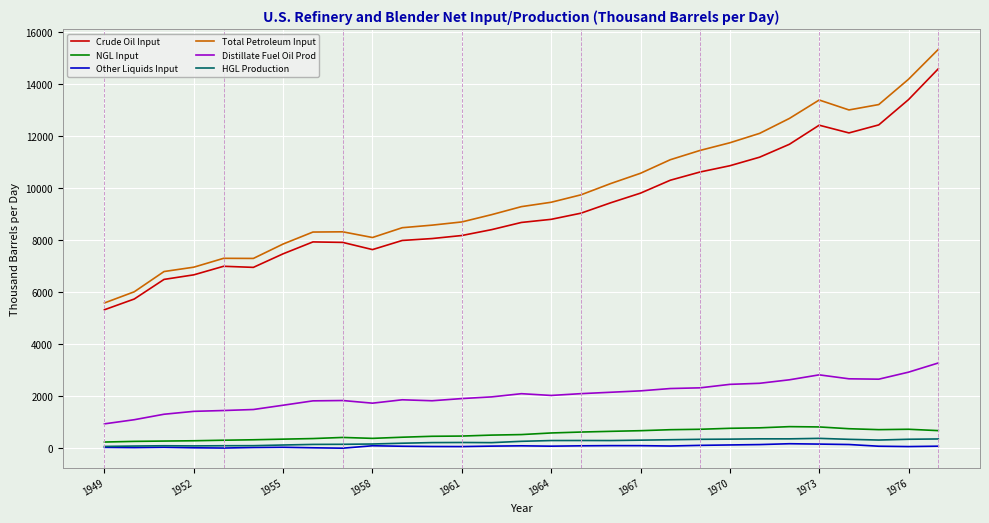

Which series has the widest spread of values?

Total Petroleum Input